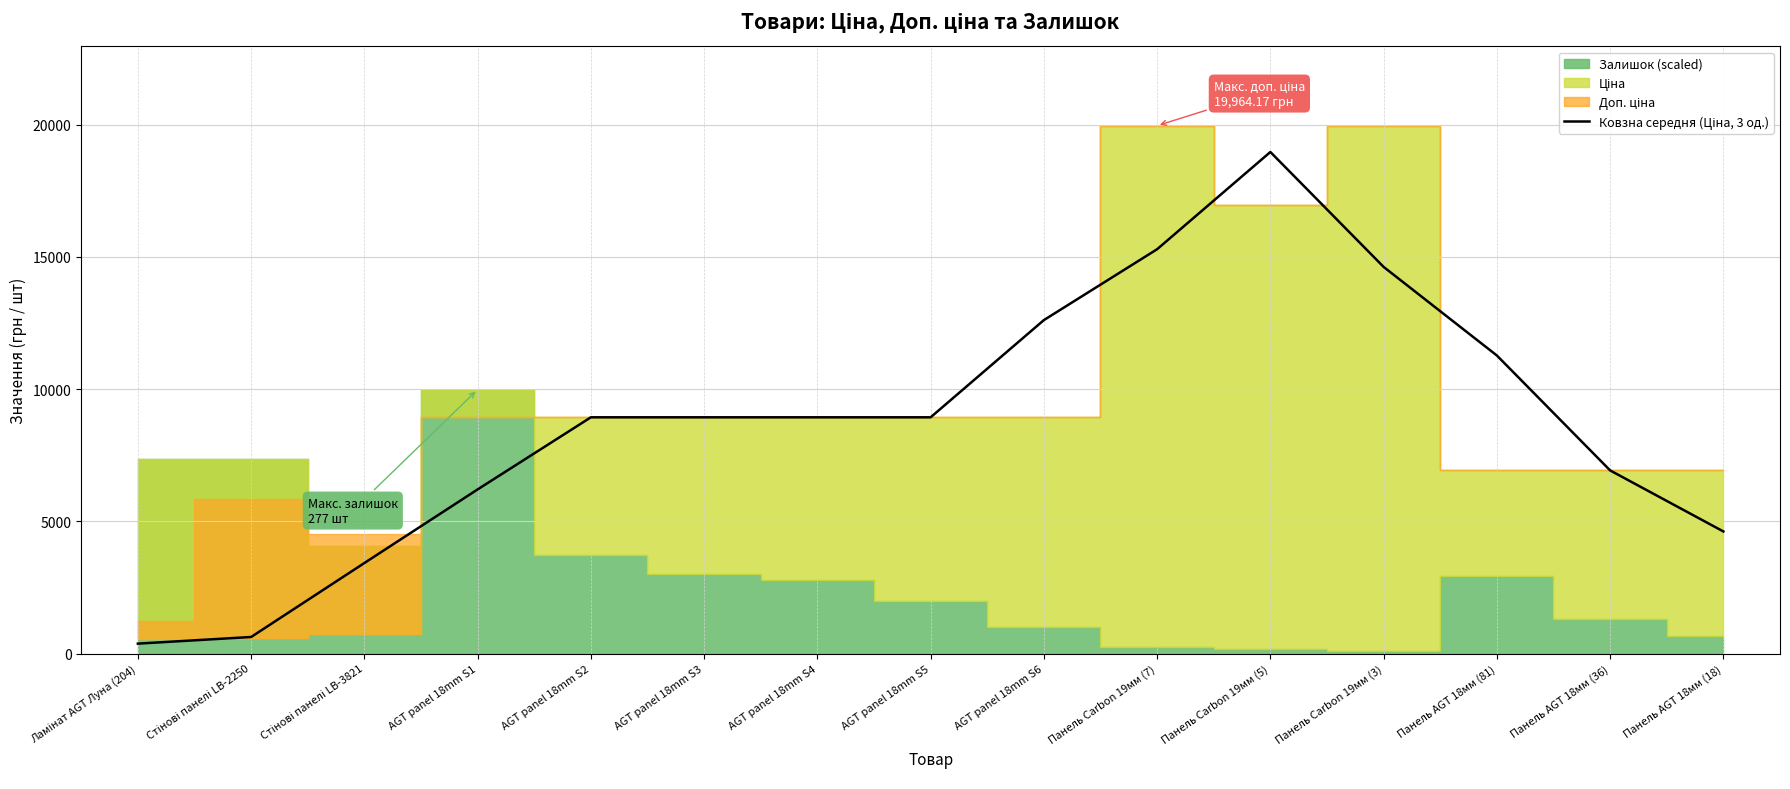

What is the average value?

8711.6